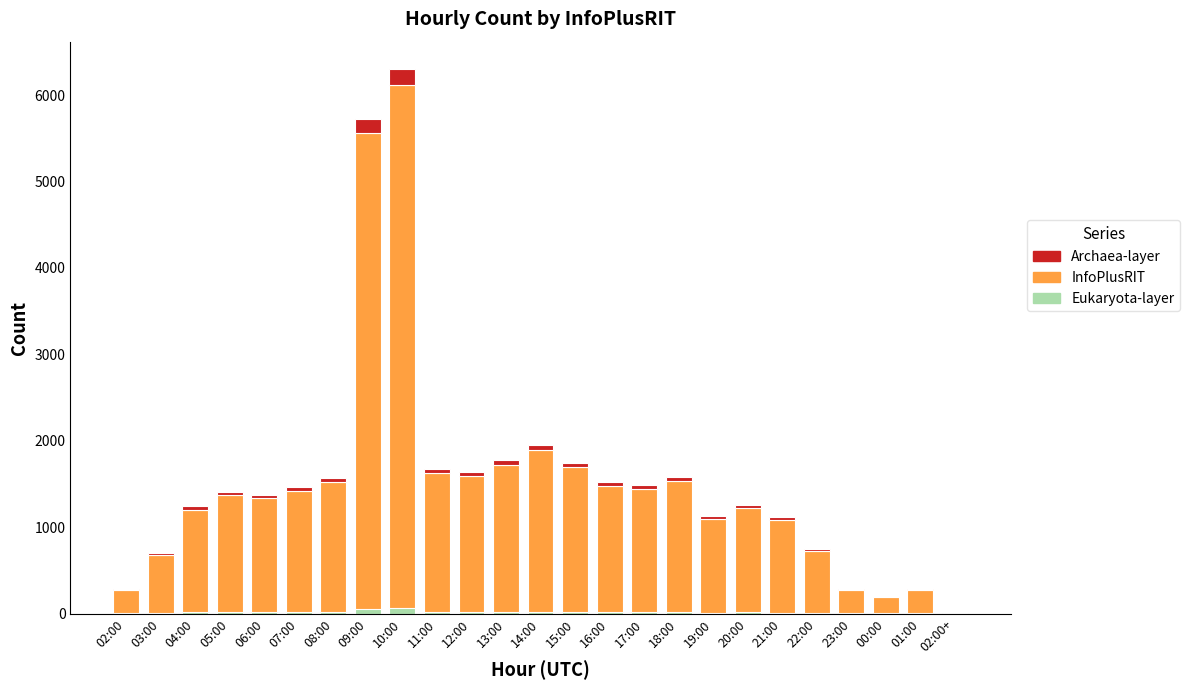

Which series has the largest range (max minus min)?

InfoPlusRIT